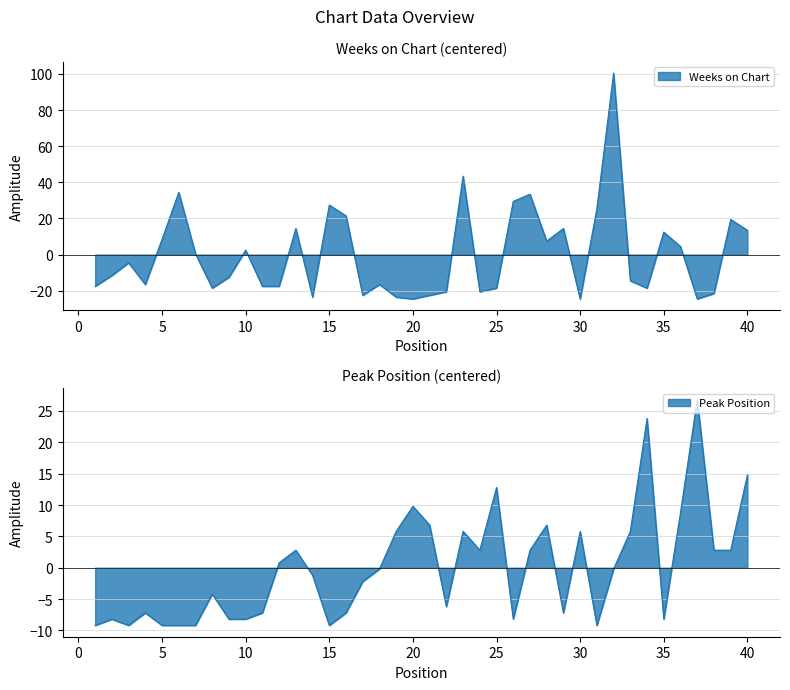

The value of Peak Position at 40 is 9.2. True or false?

False